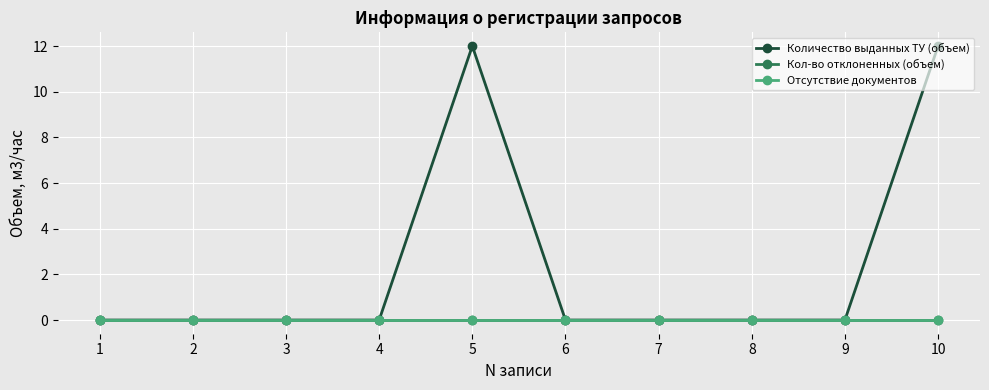

Does the chart have visible grid lines?

Yes